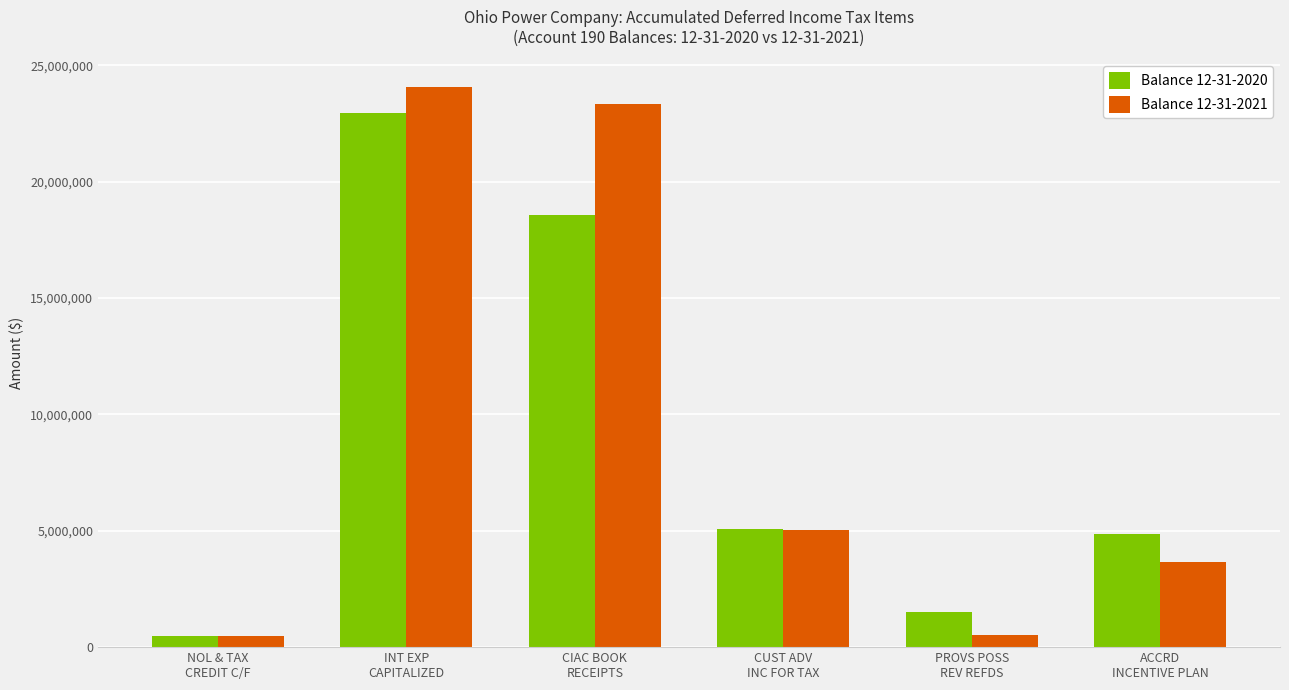

Rank the series by their average value, from lowest to highest.

Balance 12-31-2020, Balance 12-31-2021